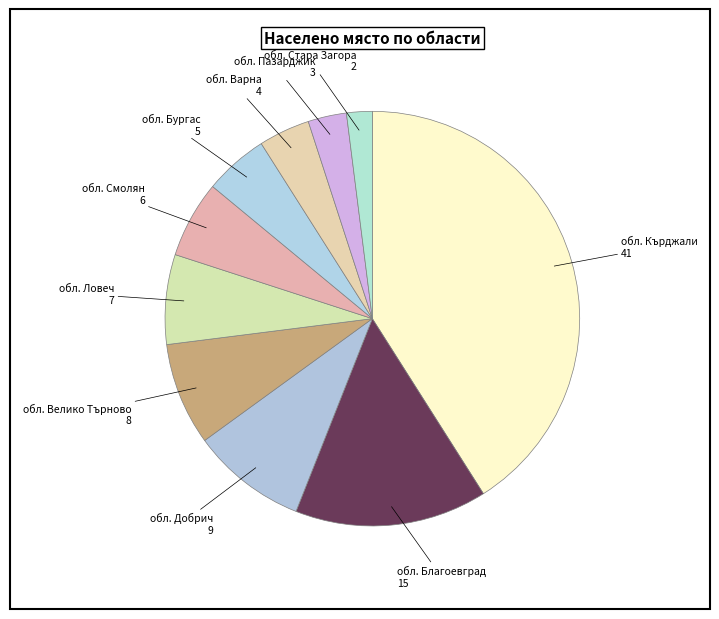

Count the number of slices in the pie.

10